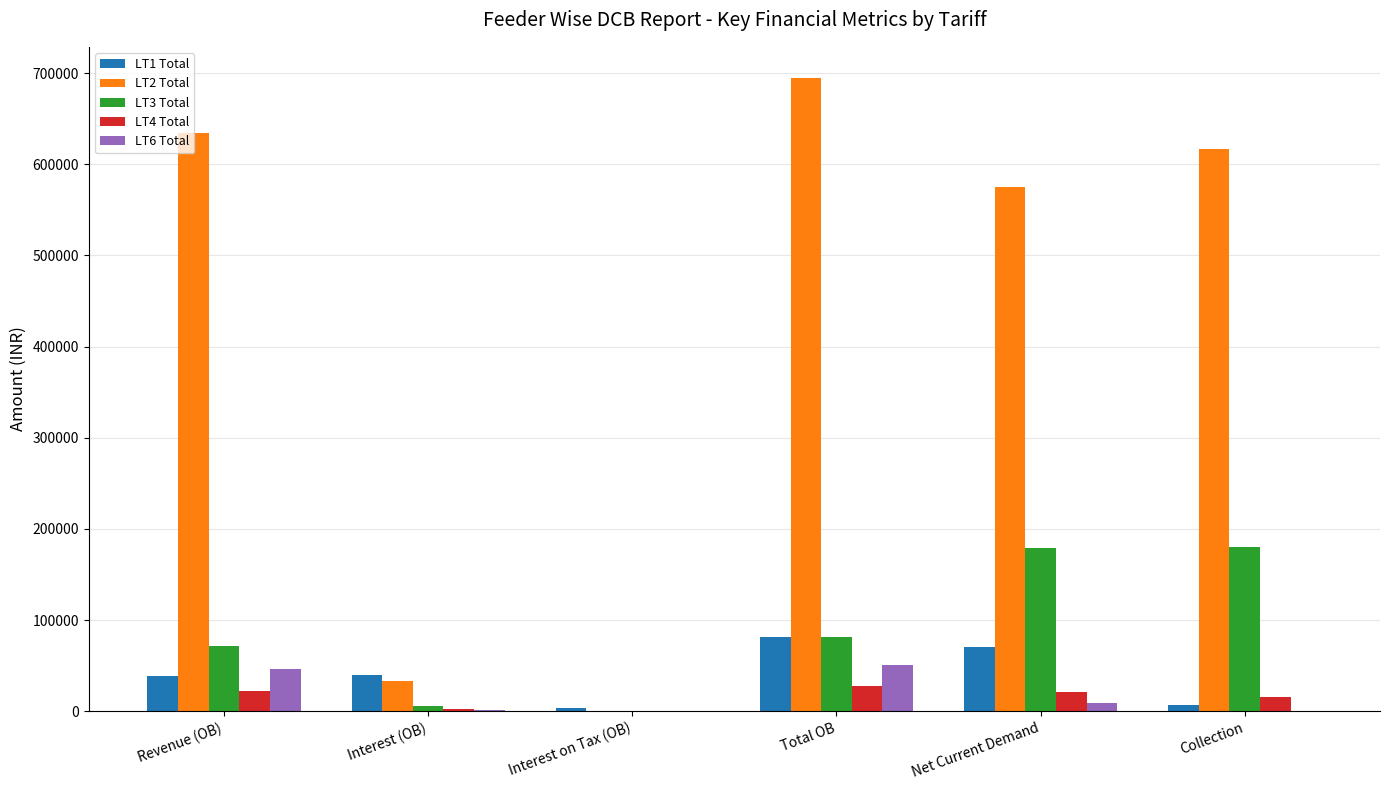

Between Revenue (OB) and Total OB, which series saw the biggest shift?

LT2 Total